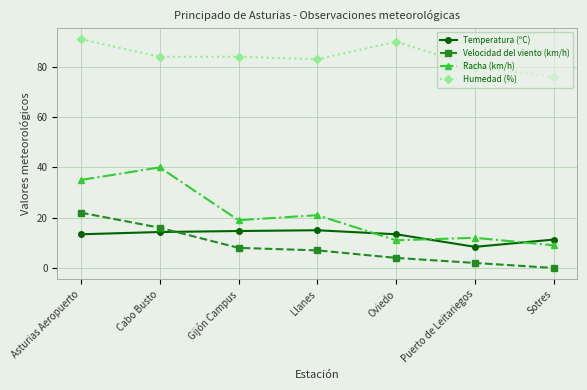

How many times do Temperatura (ºC) and Racha (km/h) cross each other?

3